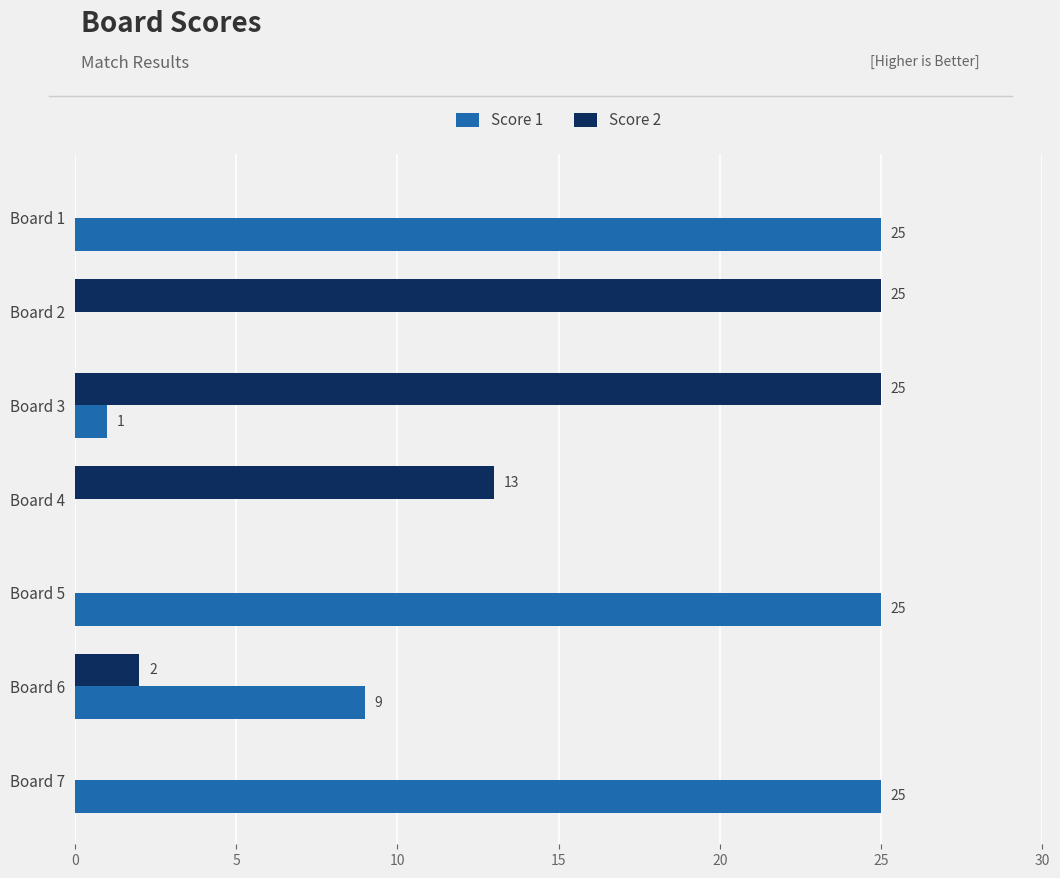

Which series has the largest total across all categories?

Score 1